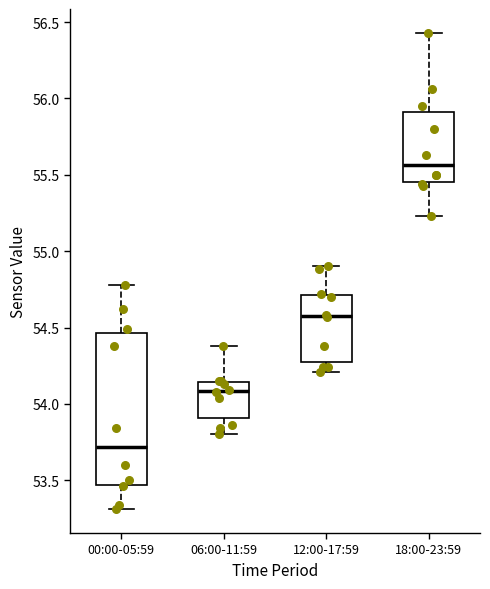

Reading left to right, read every box against the y-axis: the position of its median line, the range the box covers, and the ends of its whiskers. The values are not printed on the chart, so give them approximately, as read against the axis.

00:00-05:59: median 53.70, box 53.45 to 54.45, whiskers 53.30 to 54.80
06:00-11:59: median 54.10, box 53.90 to 54.15, whiskers 53.80 to 54.40
12:00-17:59: median 54.60, box 54.30 to 54.70, whiskers 54.20 to 54.90
18:00-23:59: median 55.55, box 55.45 to 55.90, whiskers 55.25 to 56.45